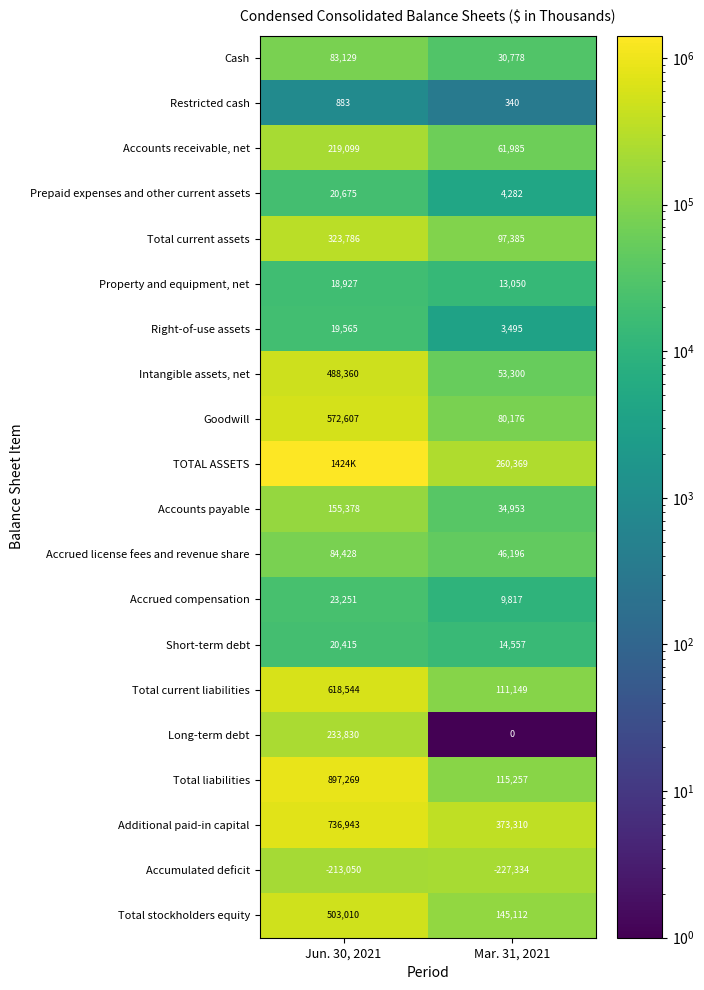

What is the difference between the Right-of-use assets values at Jun. 30, 2021 and Mar. 31, 2021?

16070